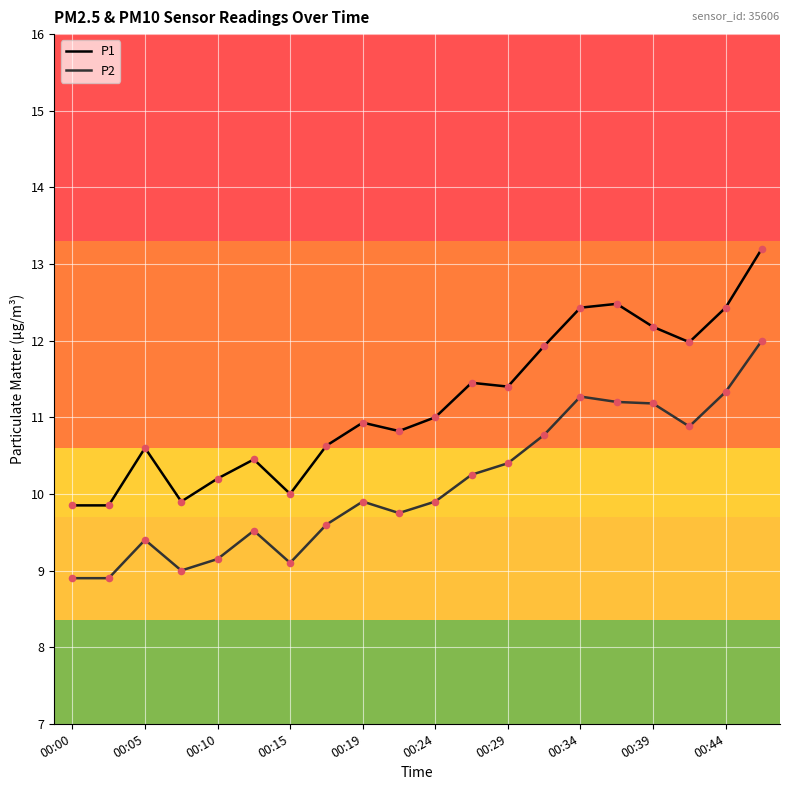

Which series has the largest total across all categories?

P1